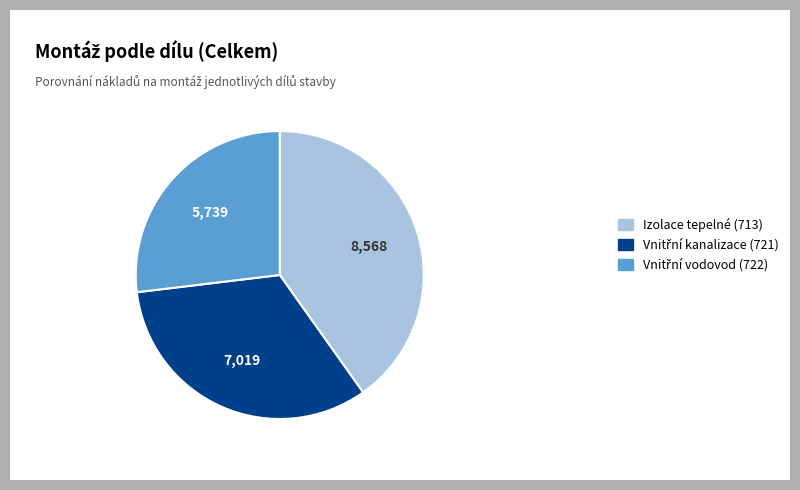

Which category has the biggest portion of the pie?

Izolace tepelné (713)